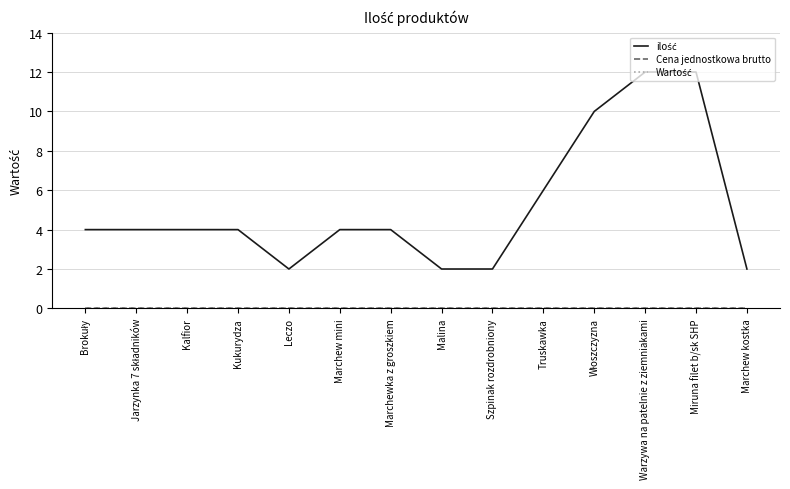

True or false: Wartość and Cena jednostkowa brutto intersect in this chart.

False